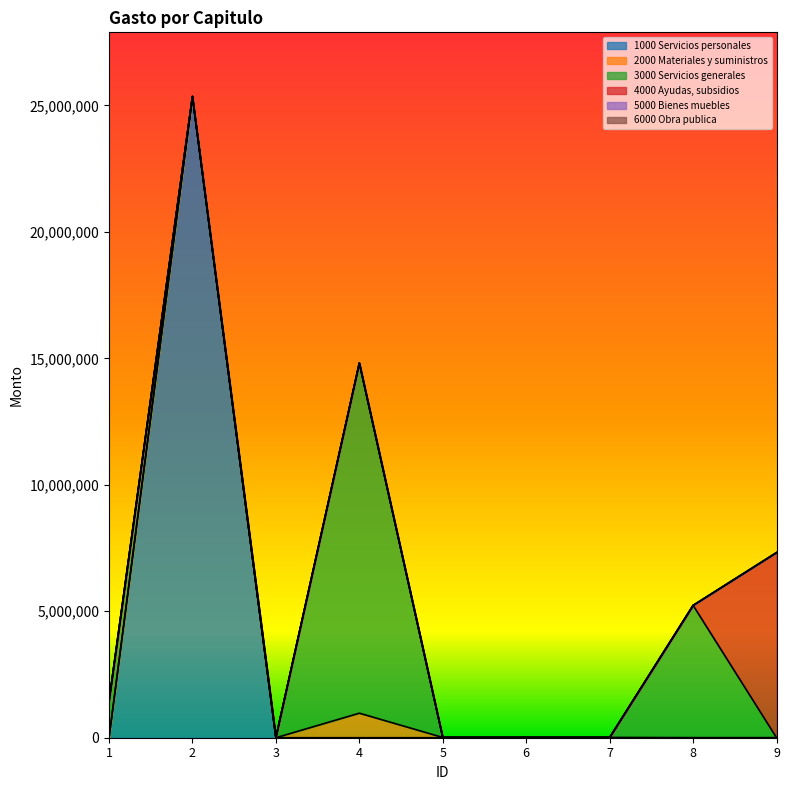

Reading left to right, what are all the values shown in this chart?

1000 Servicios personales: 0	25353550	0	0	0	0	0	0	0
2000 Materiales y suministros: 0	0	0	970450	10000	10000	10000	0	0
3000 Servicios generales: 1449467	0	15000	13843367	0	0	0	5231973	0
4000 Ayudas, subsidios: 0	0	0	0	0	0	0	0	7320000
5000 Bienes muebles: 0	0	0	0	0	0	0	0	0
6000 Obra publica: 0	0	0	0	0	0	0	0	0